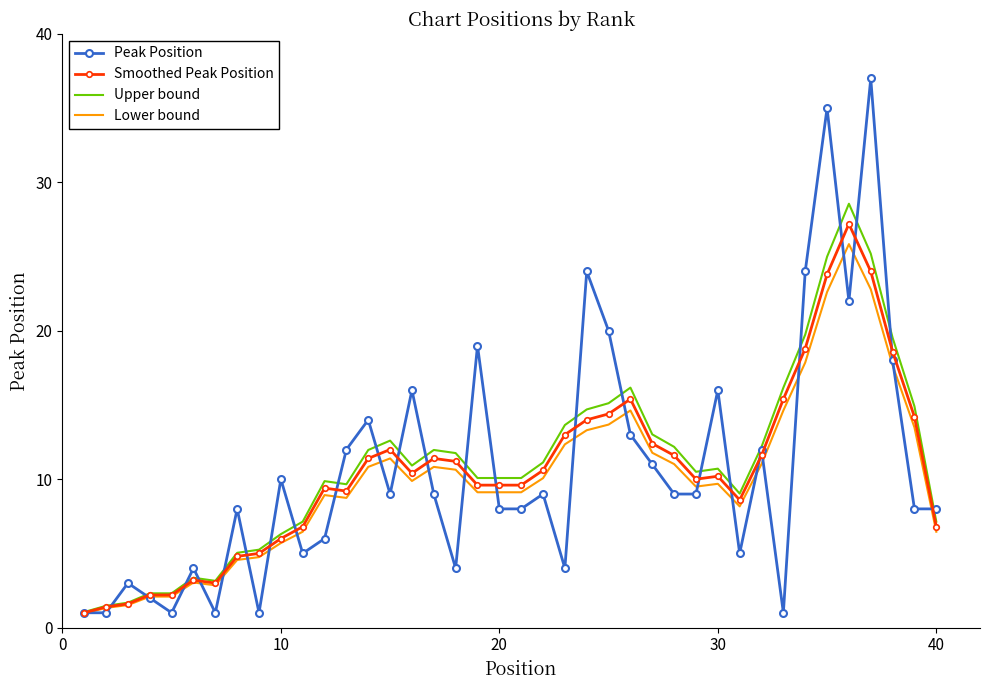

Which series has the largest range (max minus min)?

Peak Position